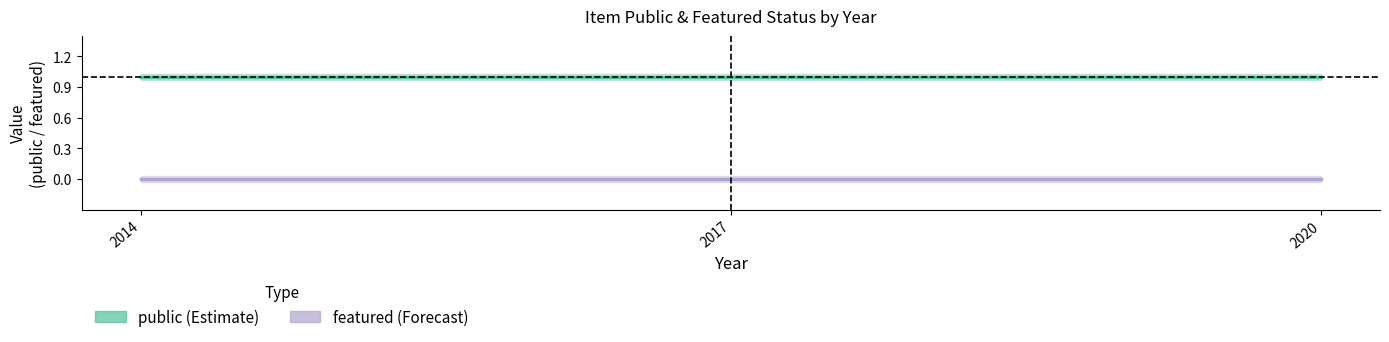

How many series are shown in this chart?

2